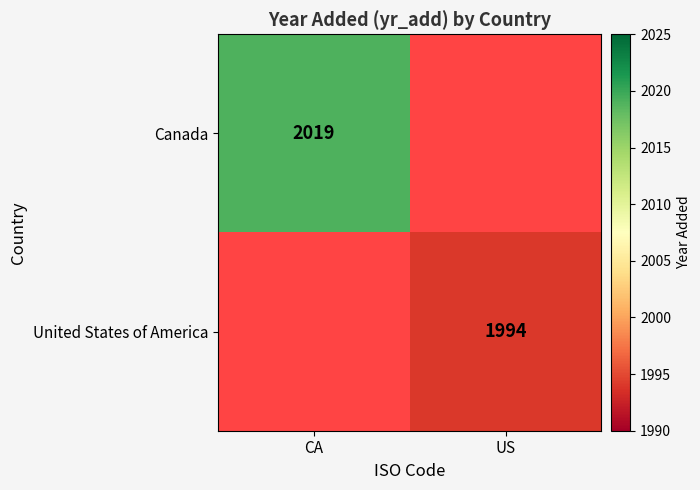

Is it true that United States of America equals 3081 at US?

False